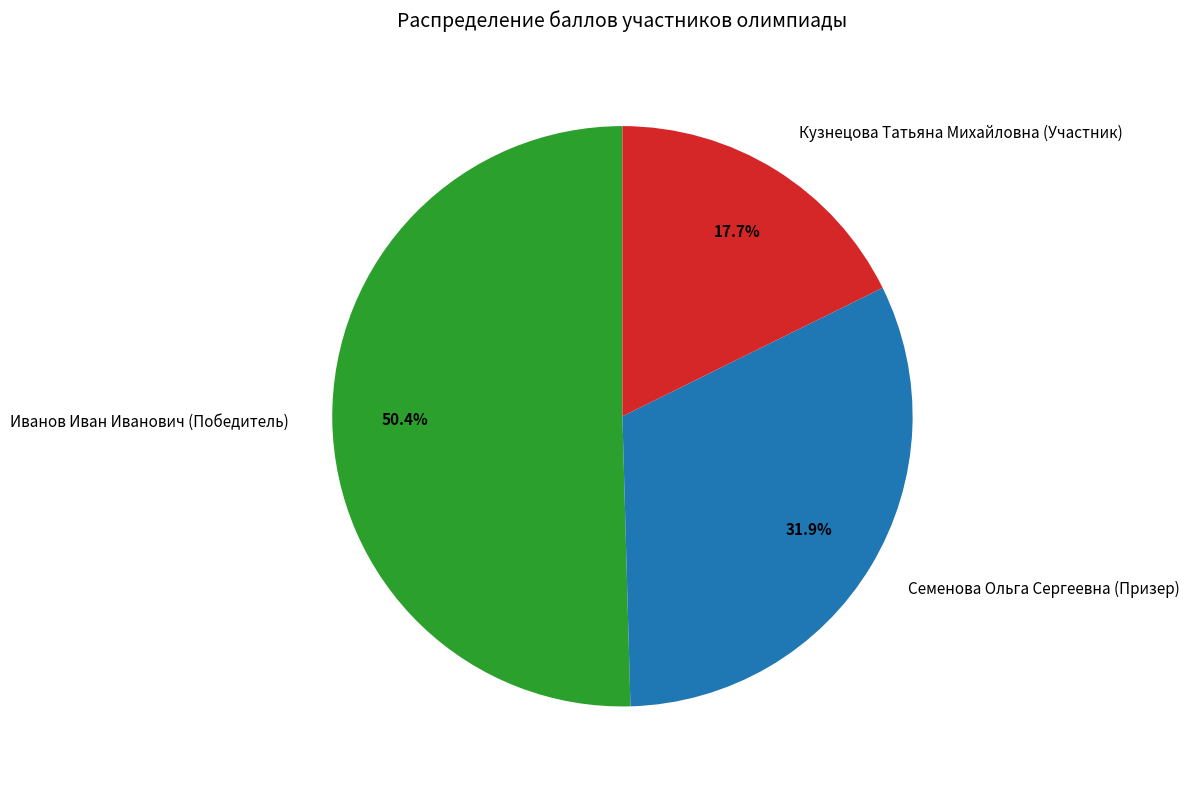

To the nearest percent, what is the difference between the largest and smallest slice percentages?

33%